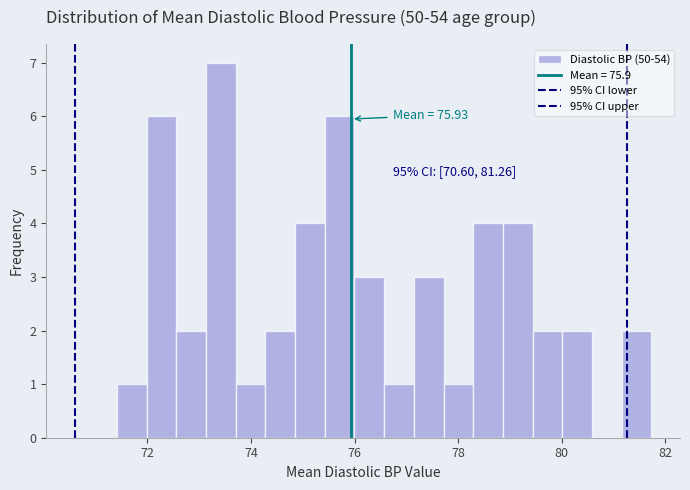

Read against the x-axis, roughly where is the centre of the tallest bar?

73.4